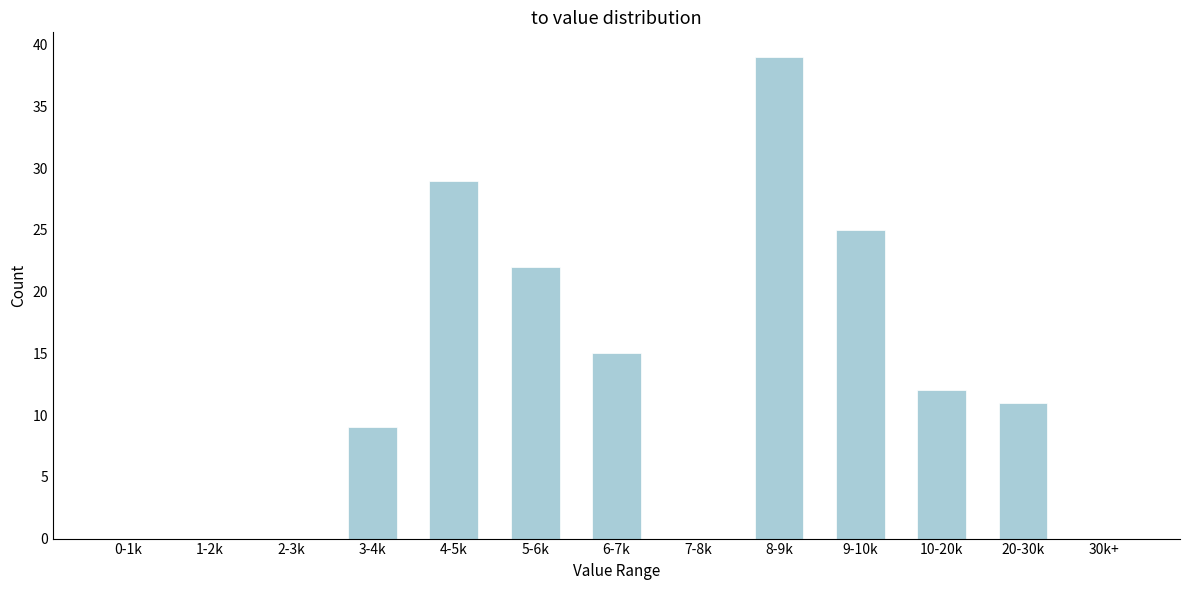

Reading left to right, transcribe all the data shown in this chart.

0-1k=0	1-2k=0	2-3k=0	3-4k=9	4-5k=29	5-6k=22	6-7k=15	7-8k=0	8-9k=39	9-10k=25	10-20k=12	20-30k=11	30k+=0